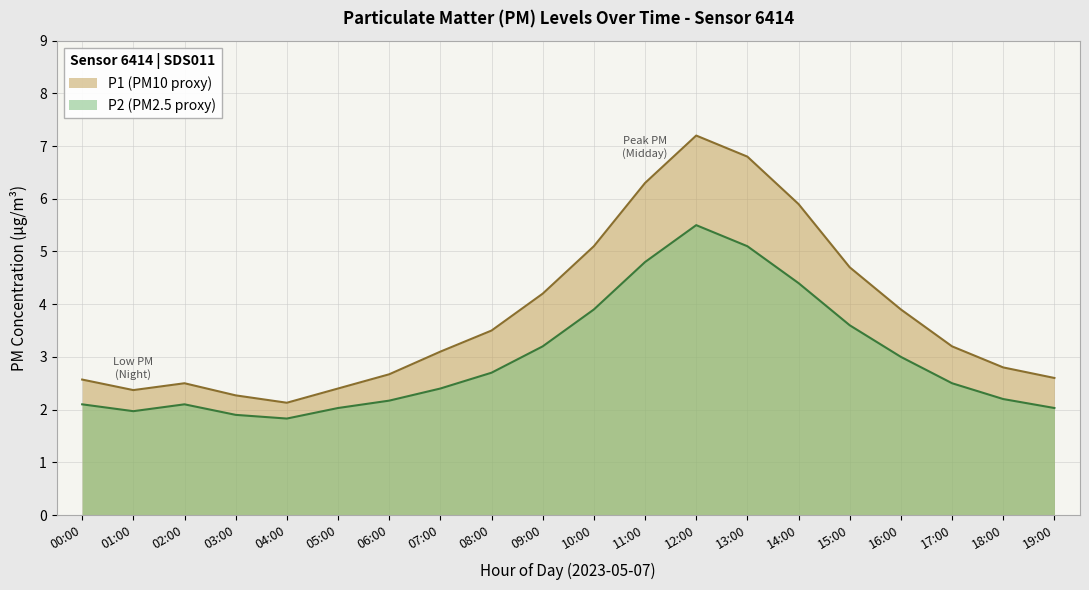

At which category does P2 reach its first local peak?

02:00